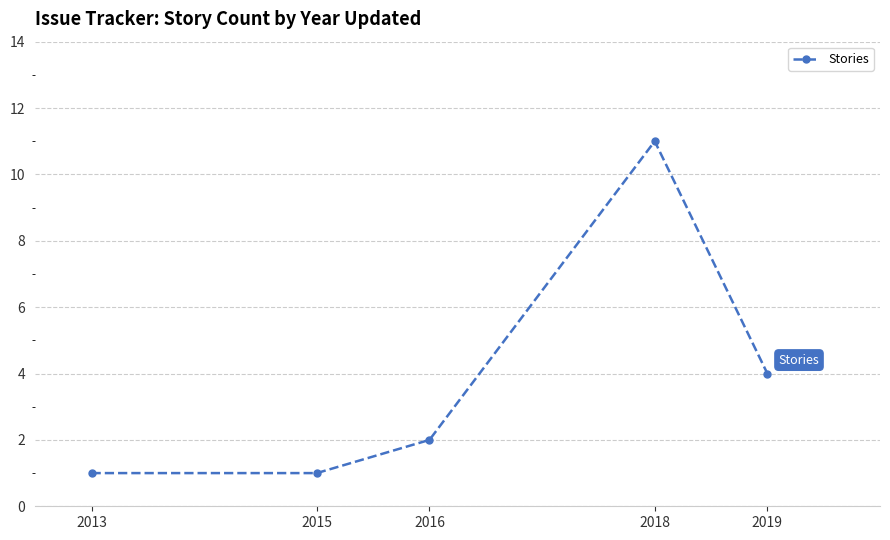

What is the sum of all values?

19